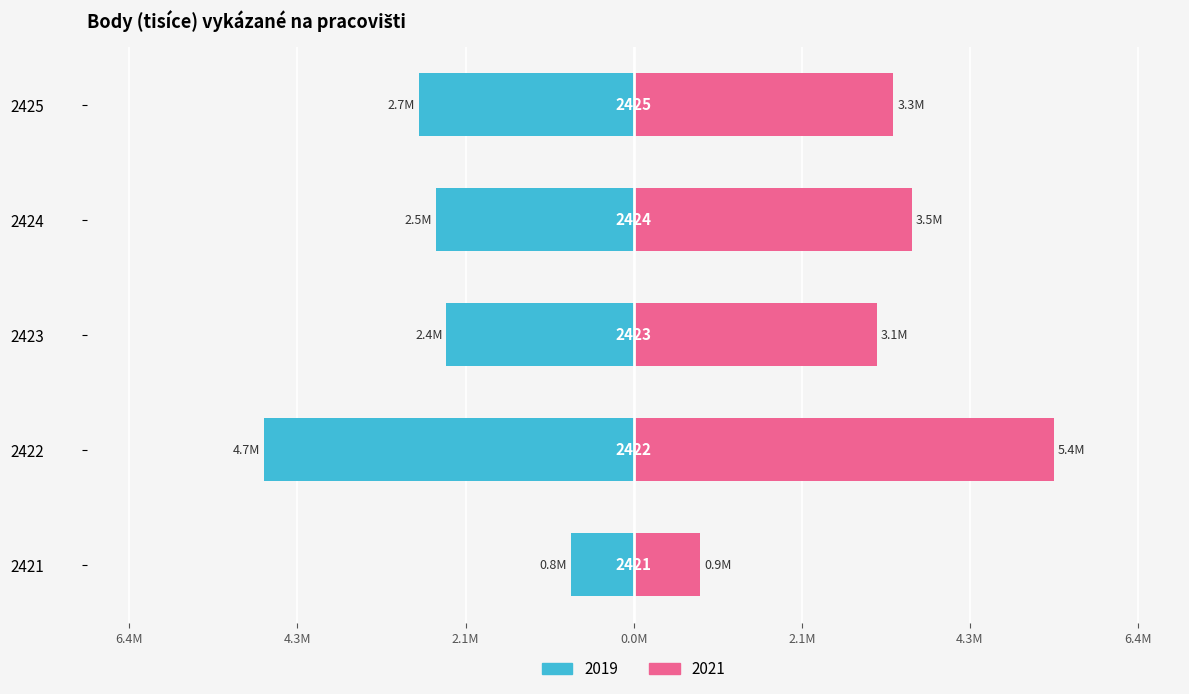

Where does the 2021 series first go above 3?

2422